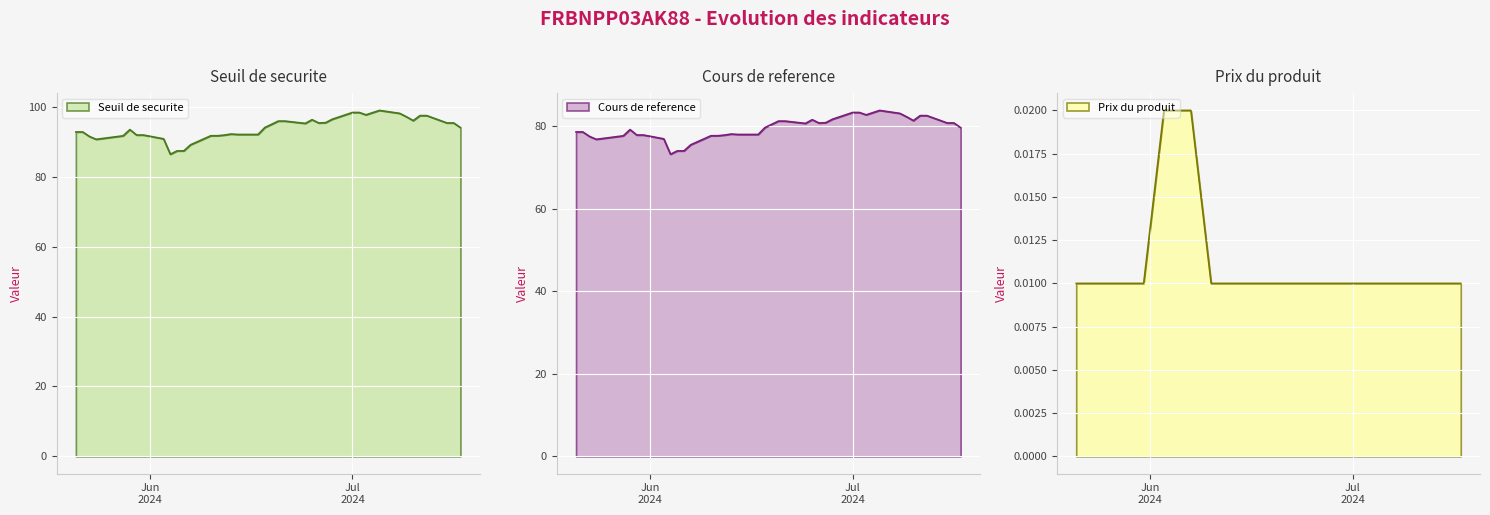

How many lines are shown in the chart?

3